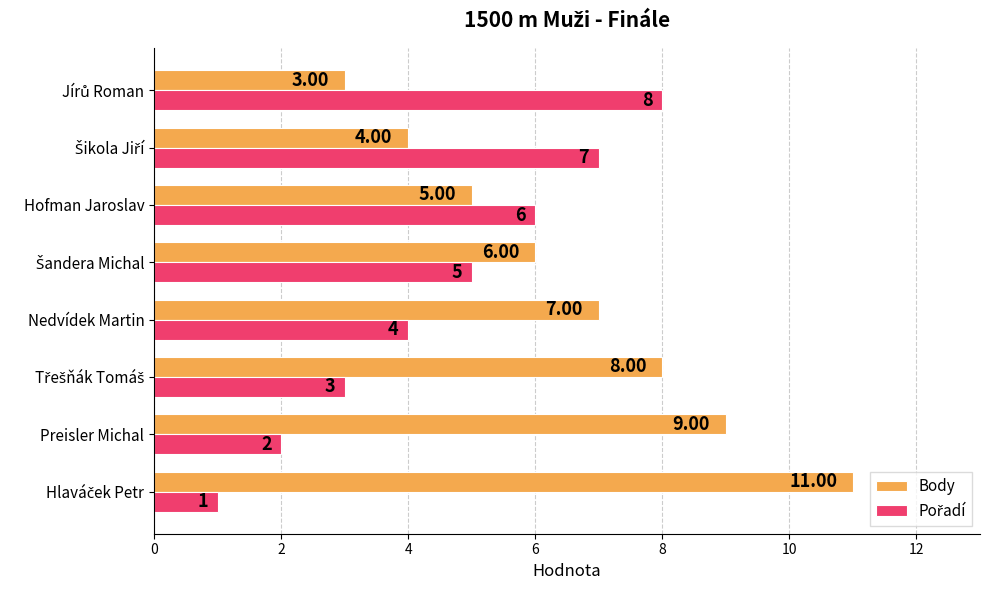

Which series has the largest total across all categories?

Body